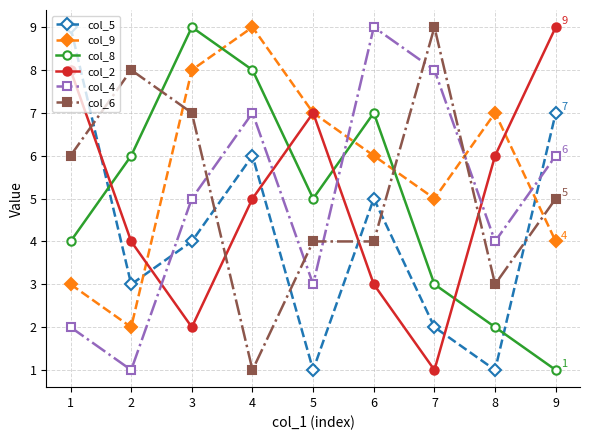

What is the difference between the maximum and second lowest values in the col_2 series?

7